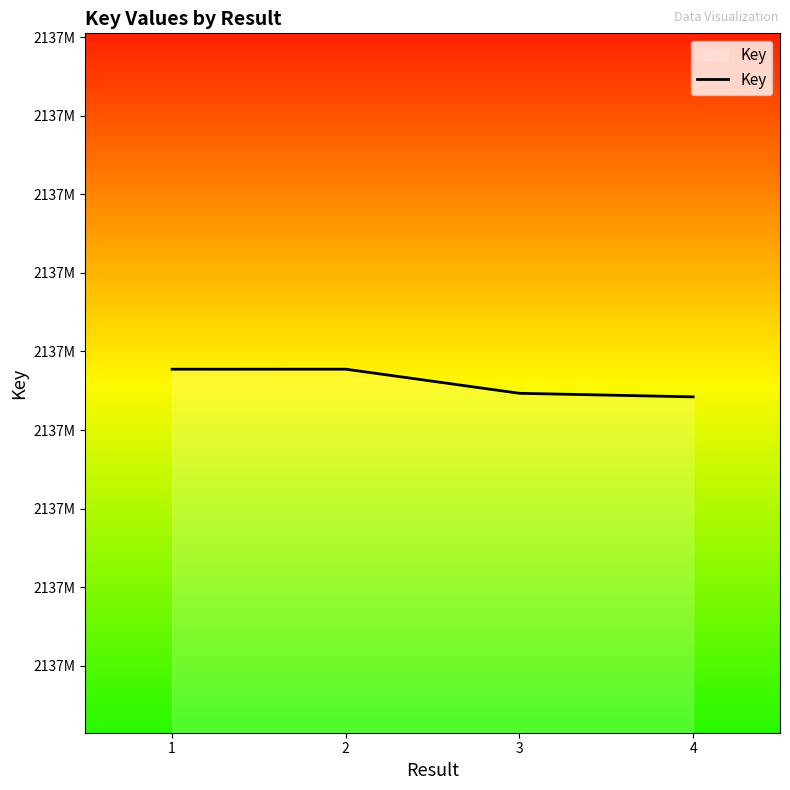

Where does the data first go above 2137688730?

2